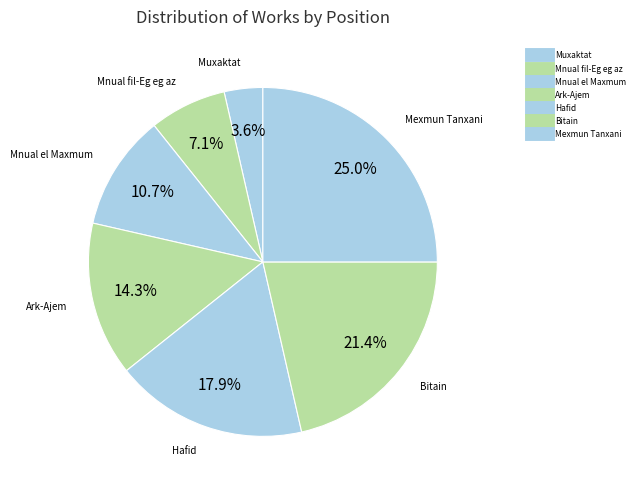

Count the number of slices in the pie.

7